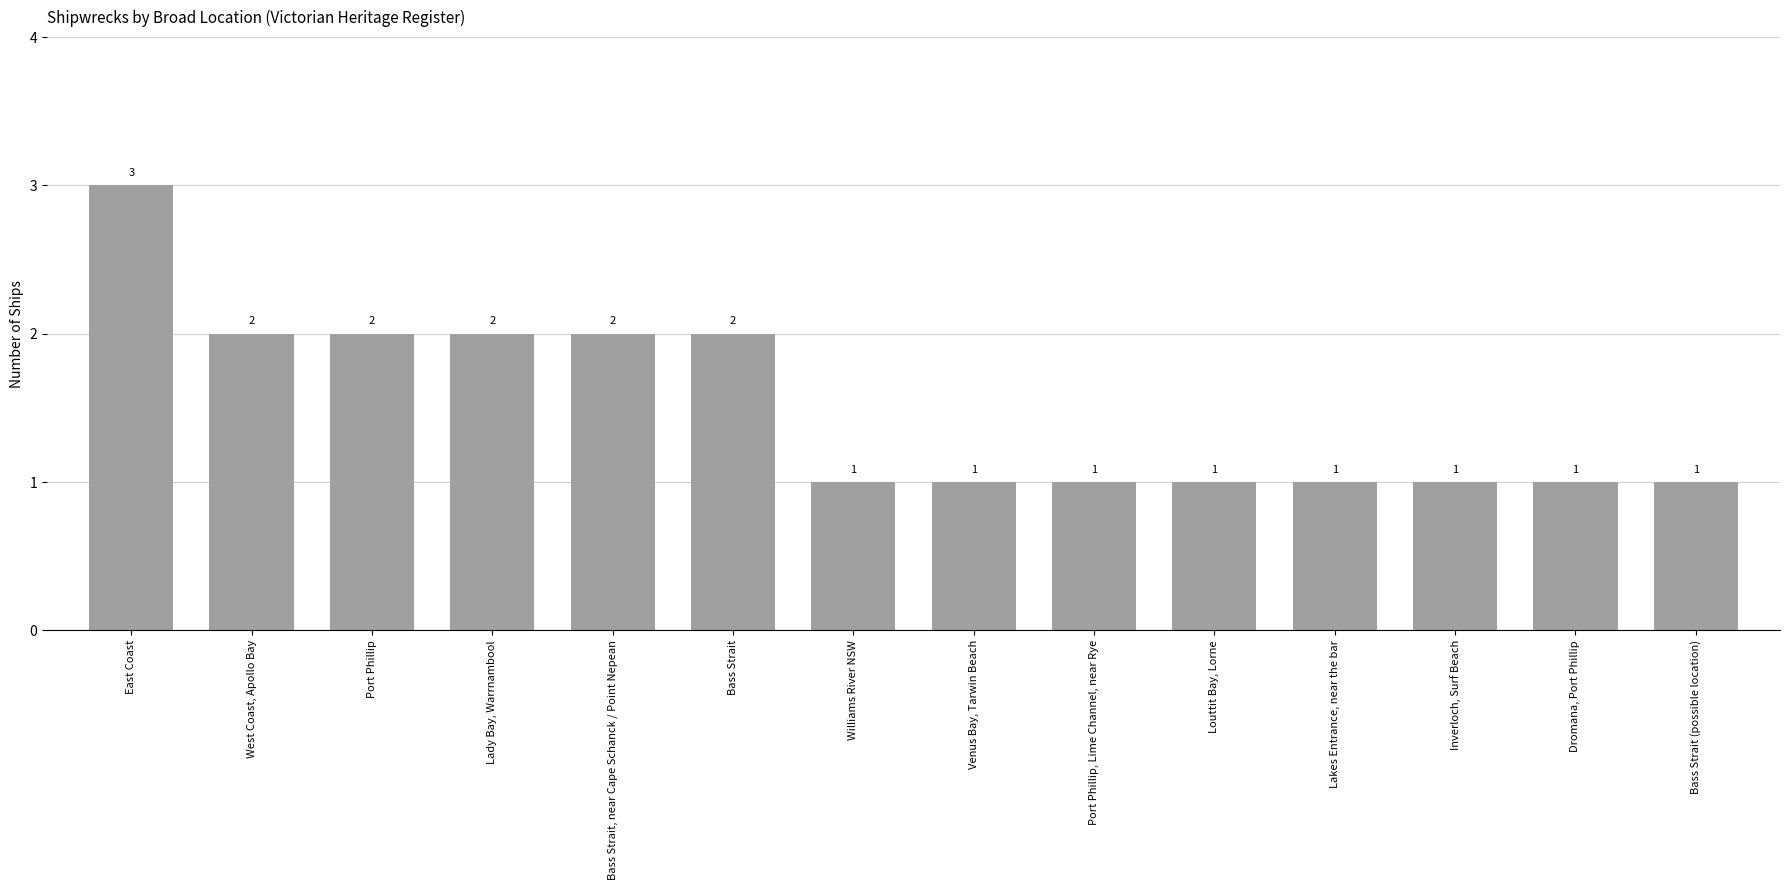

The value at Bass Strait (possible location) is 1. True or false?

True